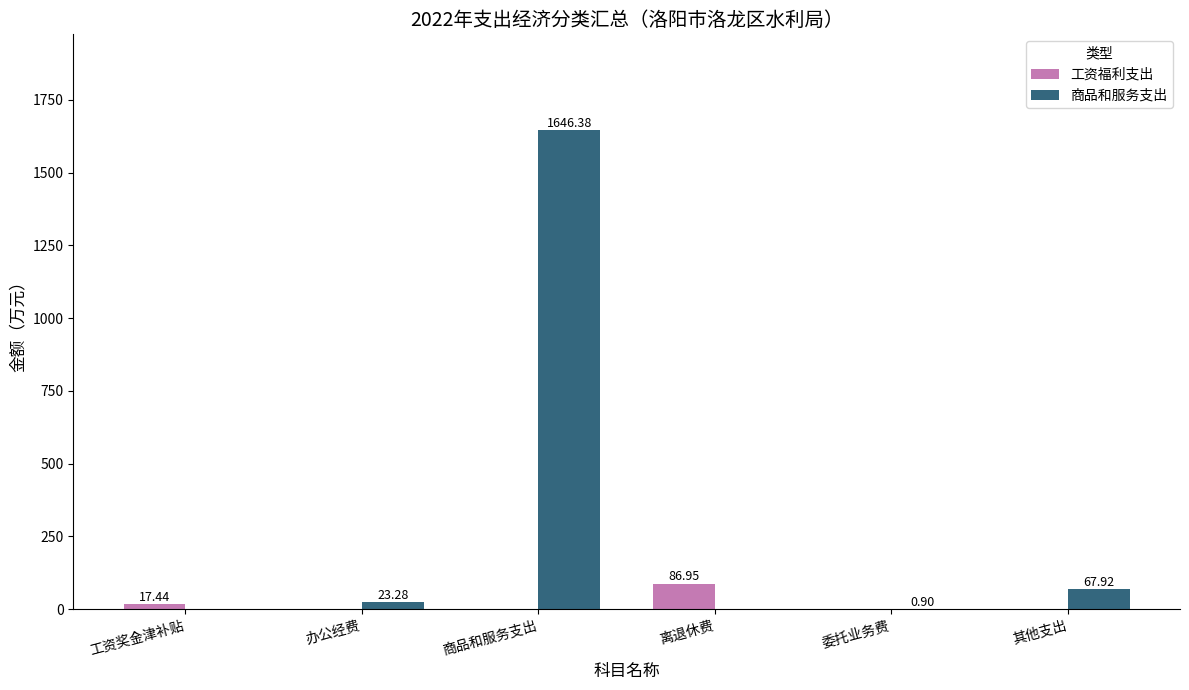

True or false: 工资福利支出 has a value of -60.0 at 委托业务费.

False